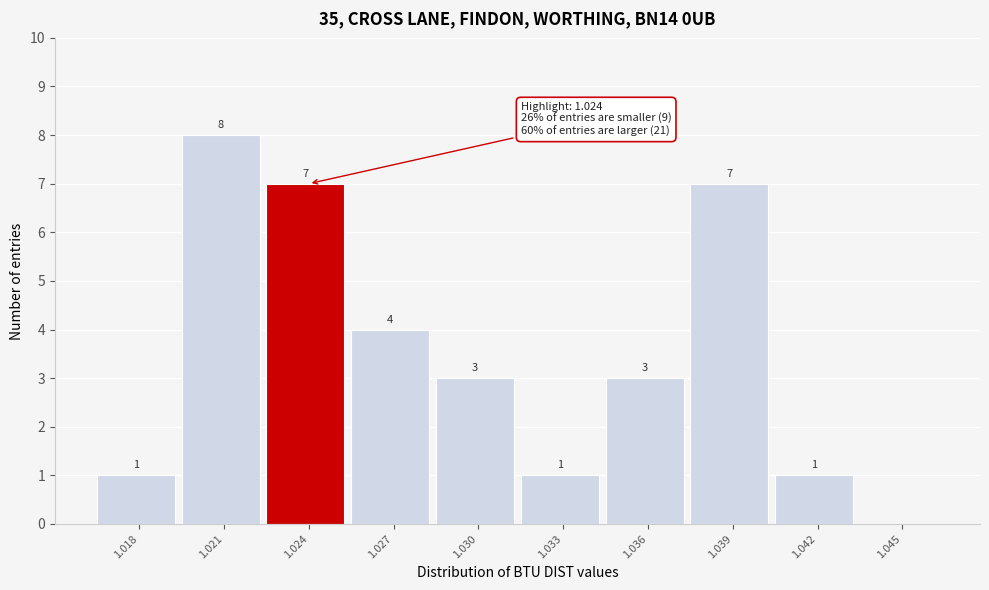

Reading right to left, what are all the values shown in this chart?

1.045=0	1.042=1	1.039=7	1.036=3	1.033=1	1.030=3	1.027=4	1.024=7	1.021=8	1.018=1